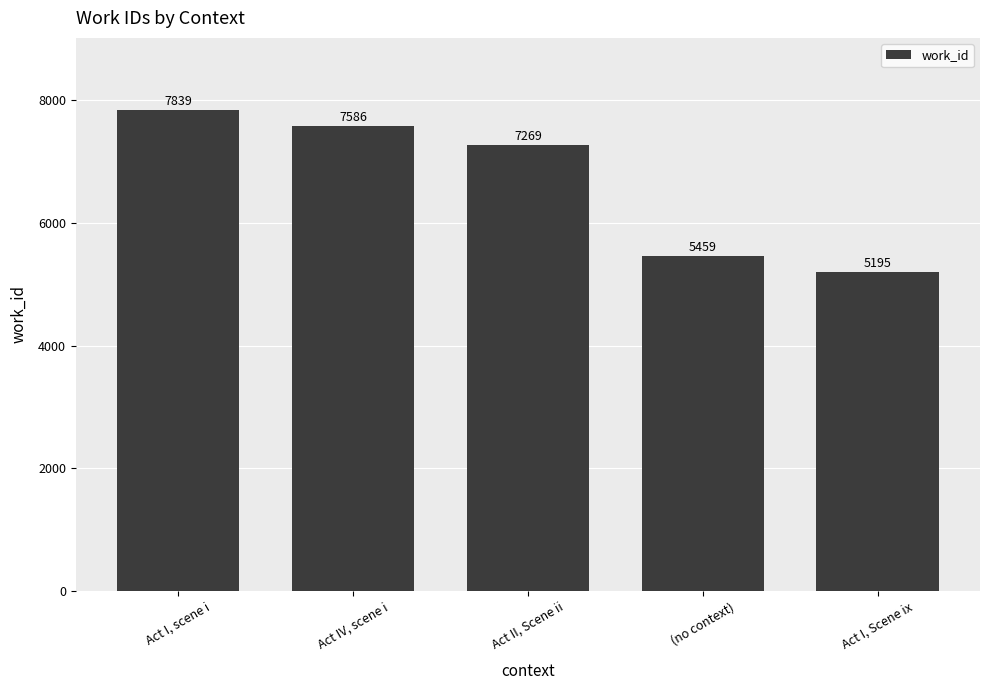

How many values are below 7269?

2